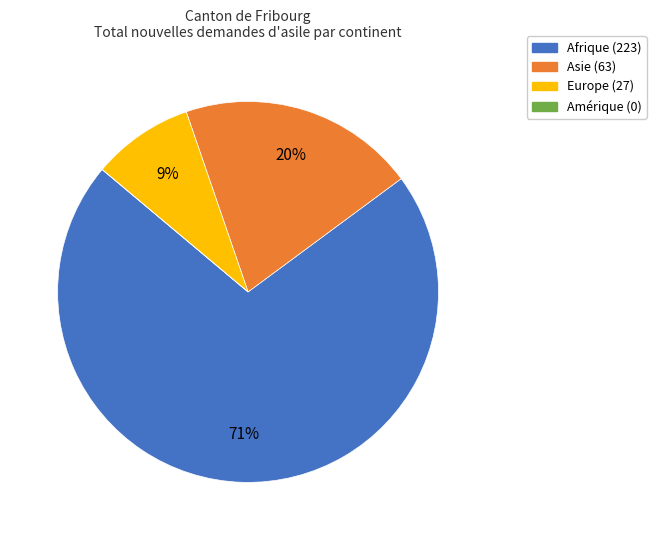

Is there any slice that represents more than half of the pie?

Yes